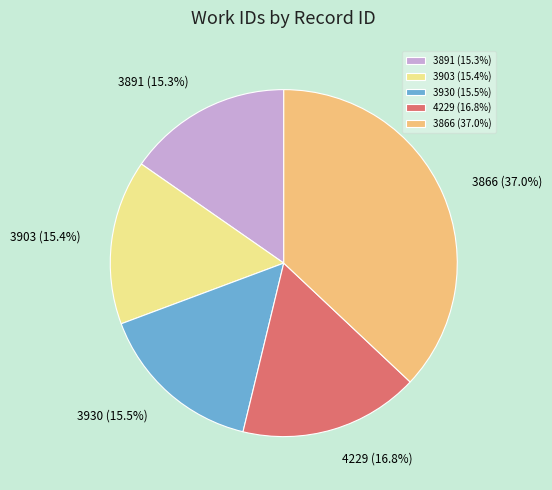

Does any single category account for the majority?

No